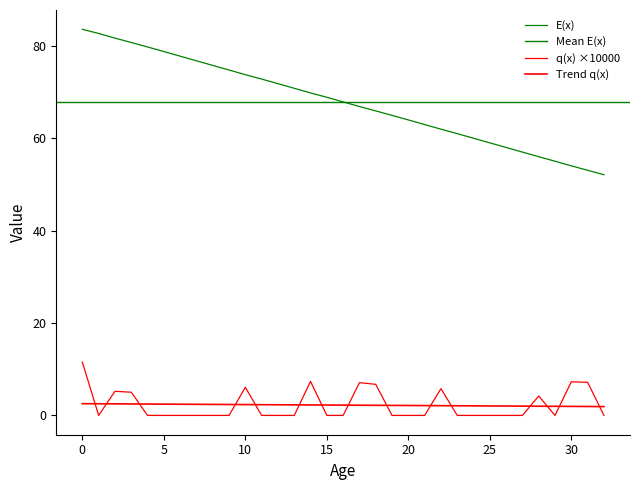

What is the maximum value for E(x)?

83.6